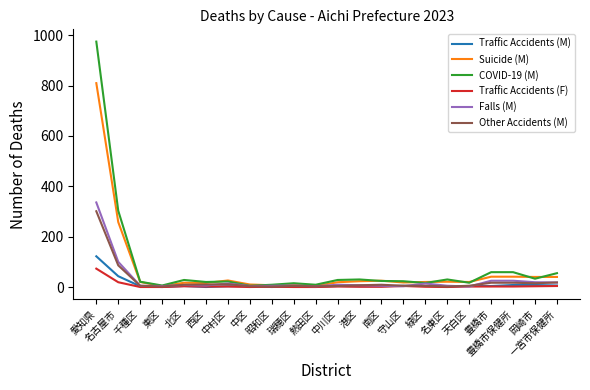

What are all the series names shown in the legend?

Traffic Accidents (M), Suicide (M), COVID-19 (M), Traffic Accidents (F), Falls (M), Other Accidents (M)